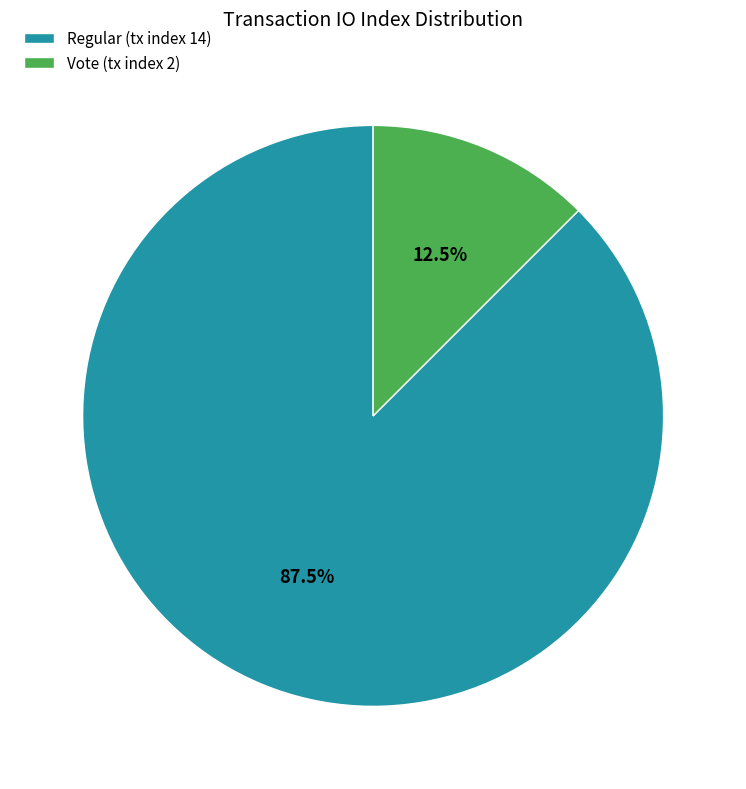

To the nearest percent, what is the difference between the largest and smallest slice percentages?

75%